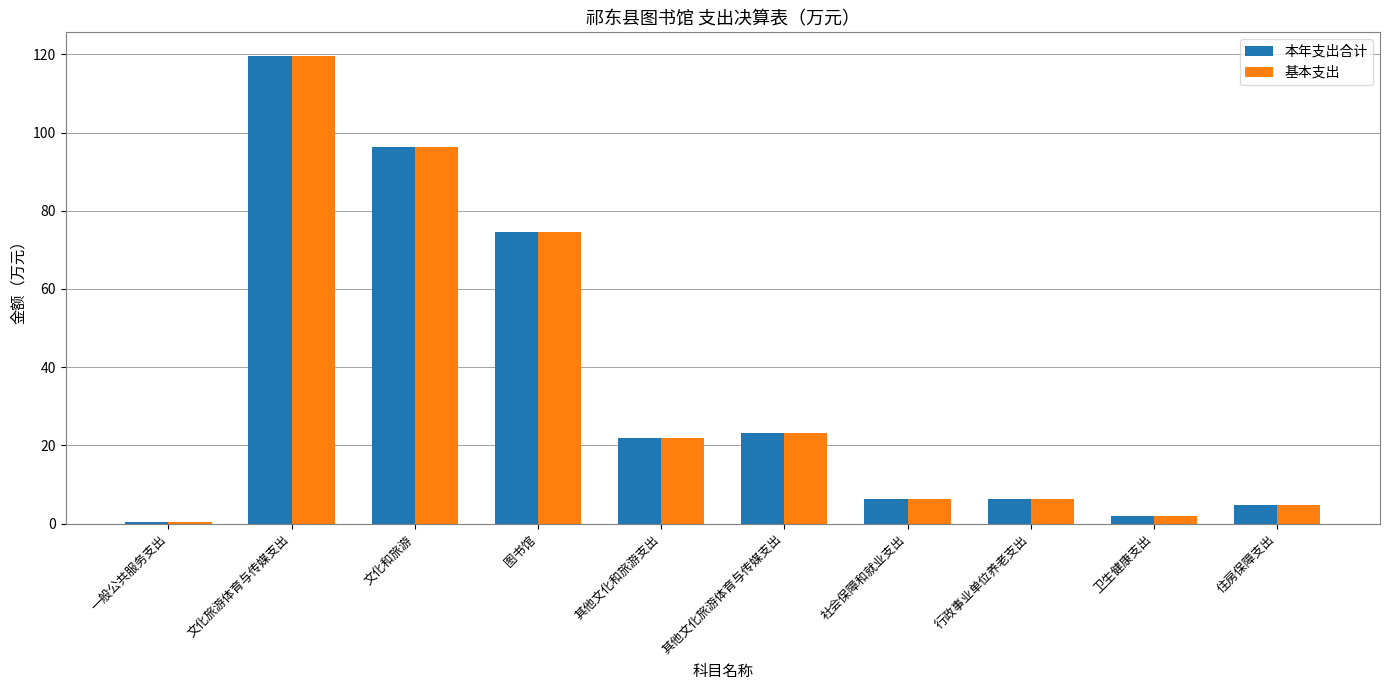

How many groups of bars are there?

10